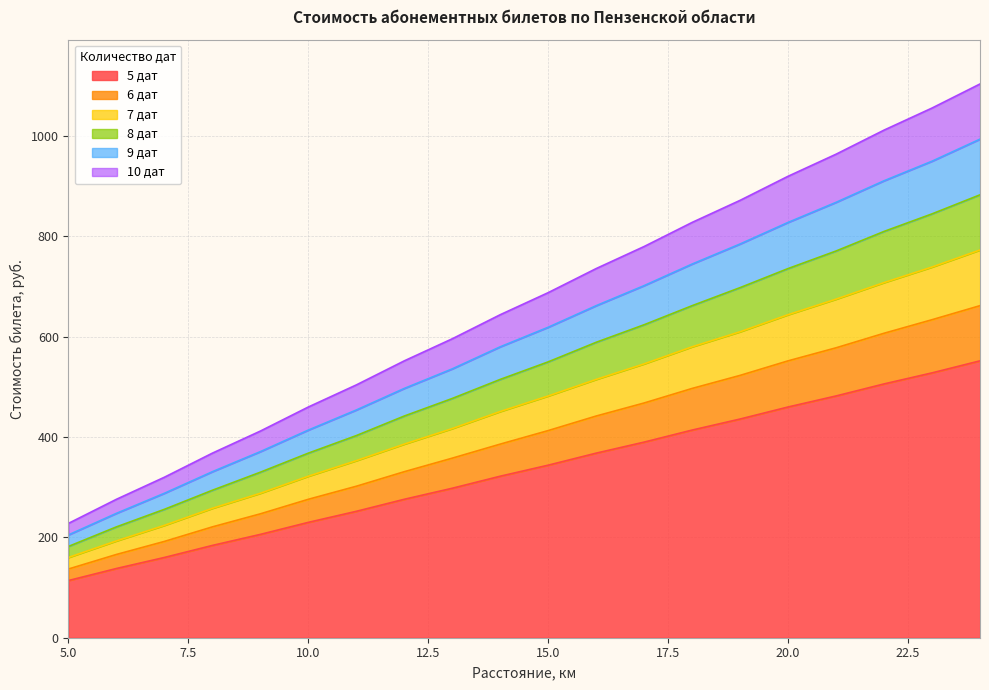

What are all the series names shown in the legend?

5 дат, 6 дат, 7 дат, 8 дат, 9 дат, 10 дат